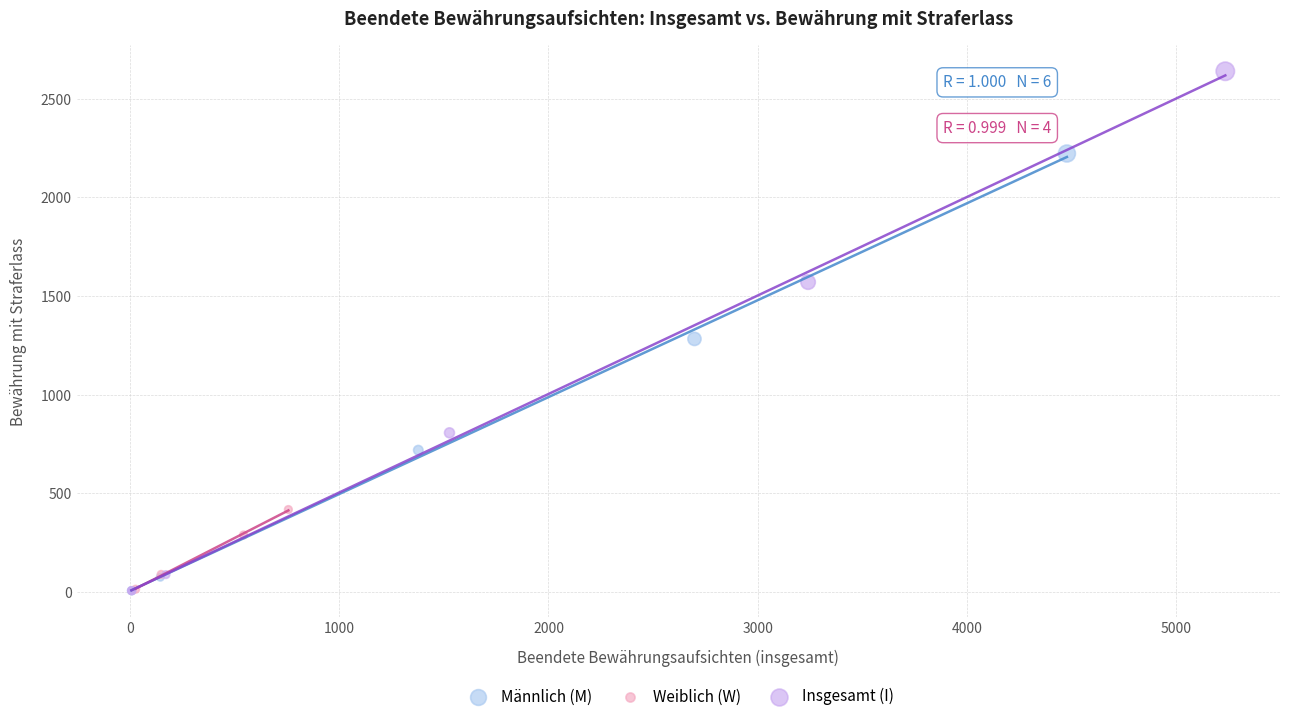

Which series reaches the maximum Y coordinate?

Insgesamt (I)